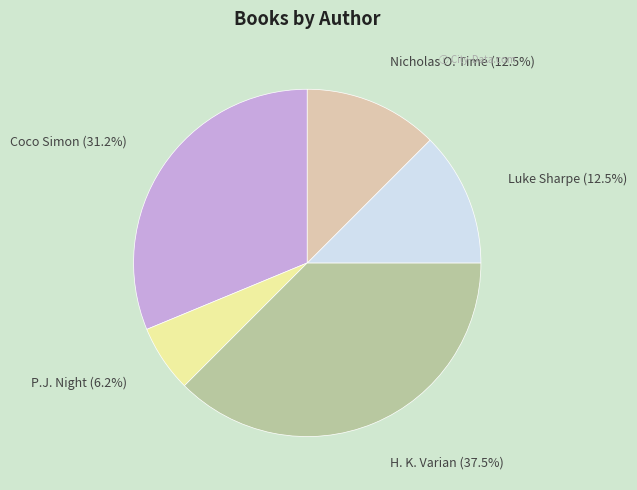

Does H. K. Varian account for over 50% of the chart?

No